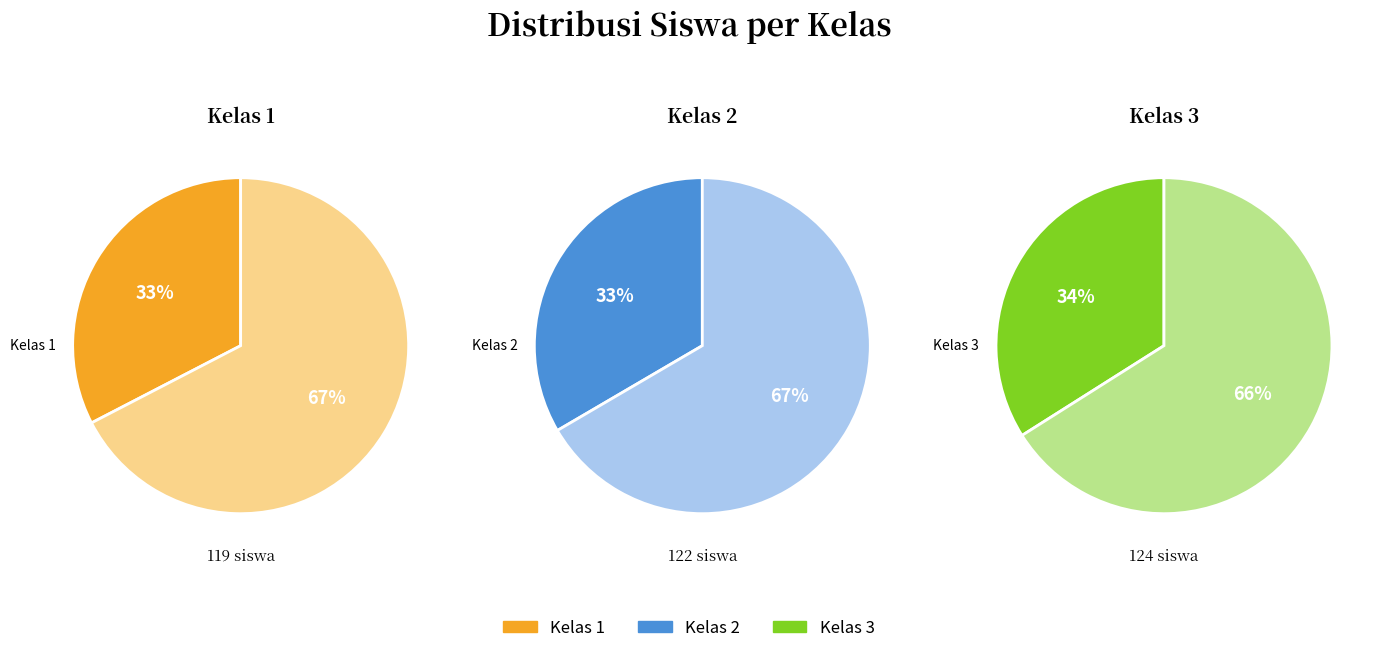

To the nearest percent, what is the difference between the Kelas 3 and Kelas 2 slice percentages?

1%